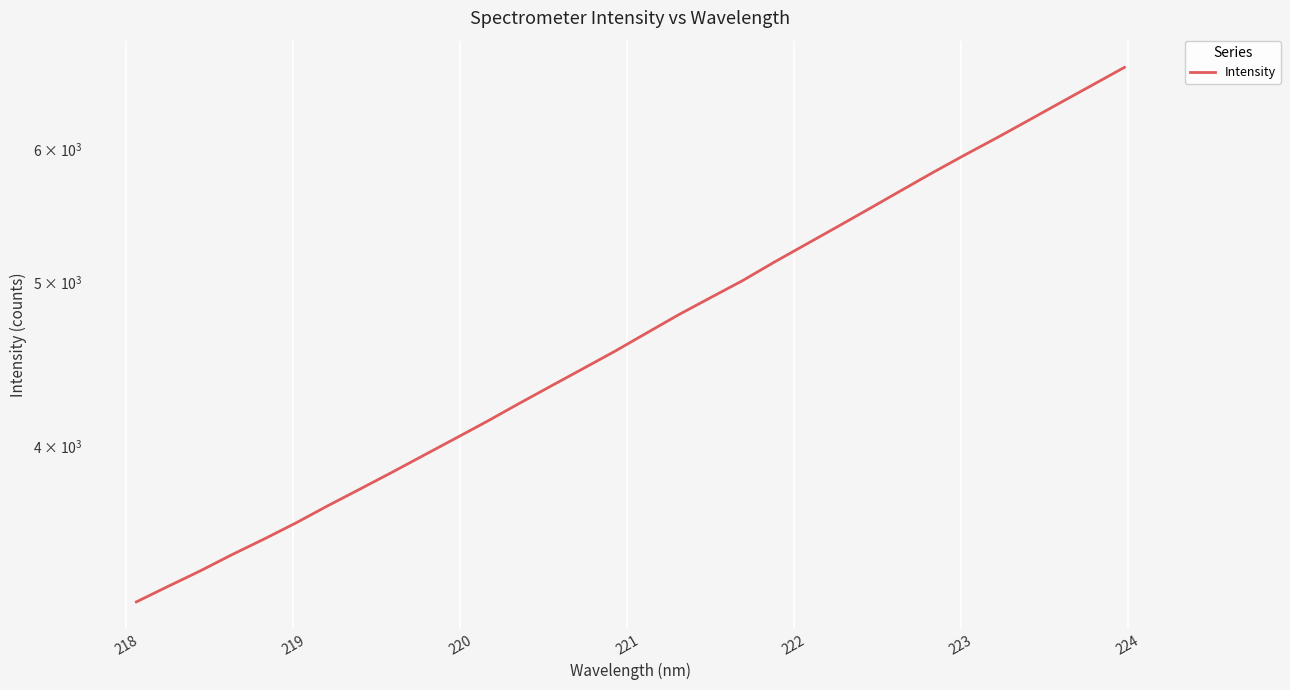

How many distinct data groups are displayed?

1